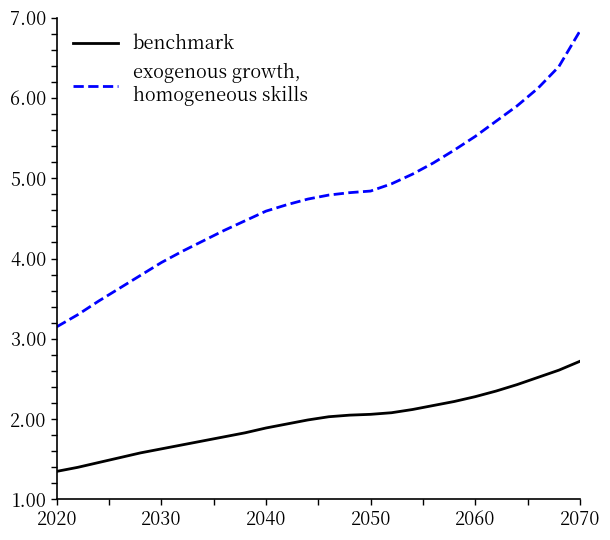

What is the minimum value shown in the chart?

1.4